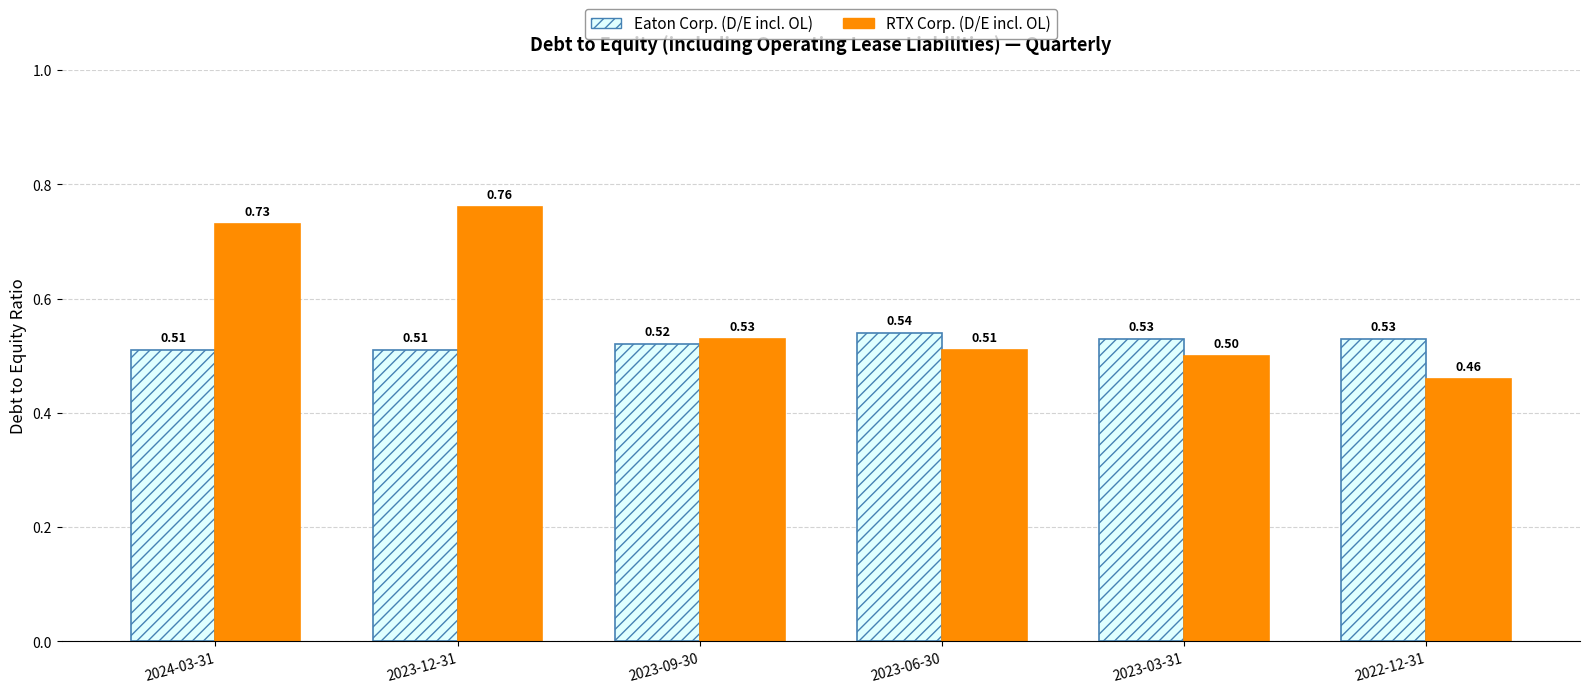

List the series in order of their overall mean, lowest first.

Eaton Corp. (D/E incl. OL), RTX Corp. (D/E incl. OL)